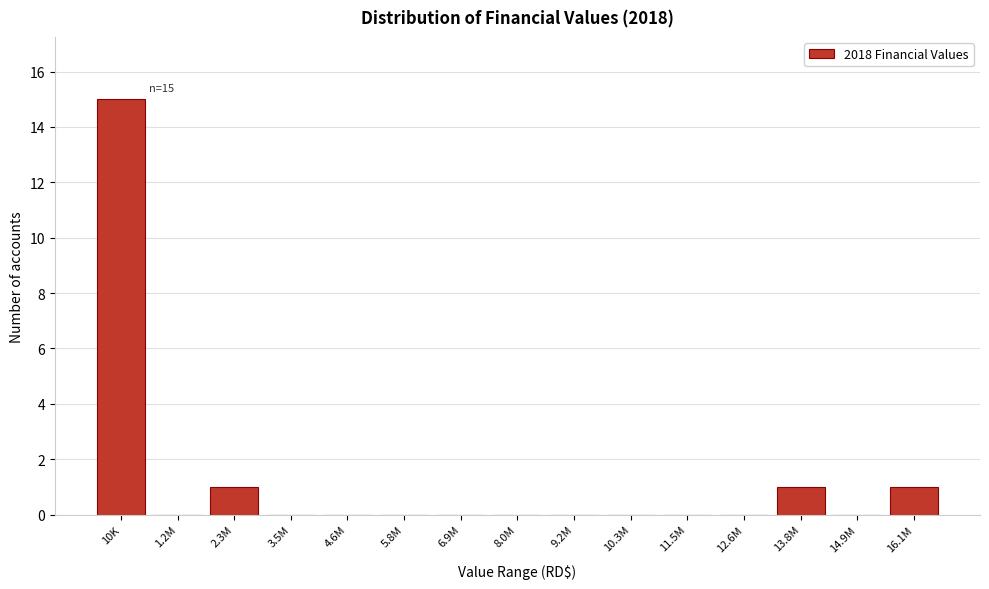

Reading left to right, list all the values displayed in this chart.

10K=15	1.2M=0	2.3M=1	3.5M=0	4.6M=0	5.8M=0	6.9M=0	8.0M=0	9.2M=0	10.3M=0	11.5M=0	12.6M=0	13.8M=1	14.9M=0	16.1M=1